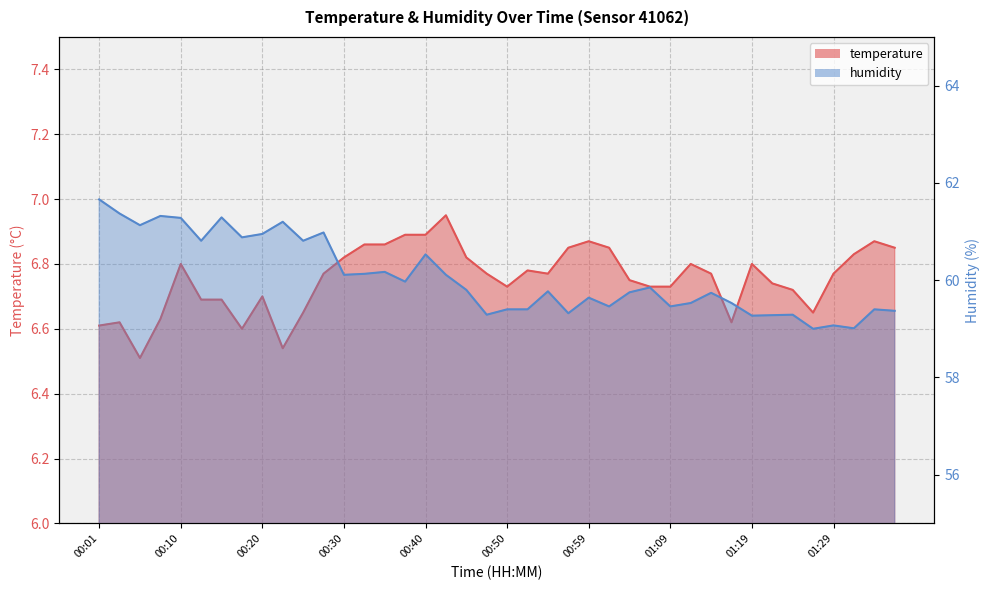

What is the sum of the humidity values at 01:24 and 00:25?

120.1